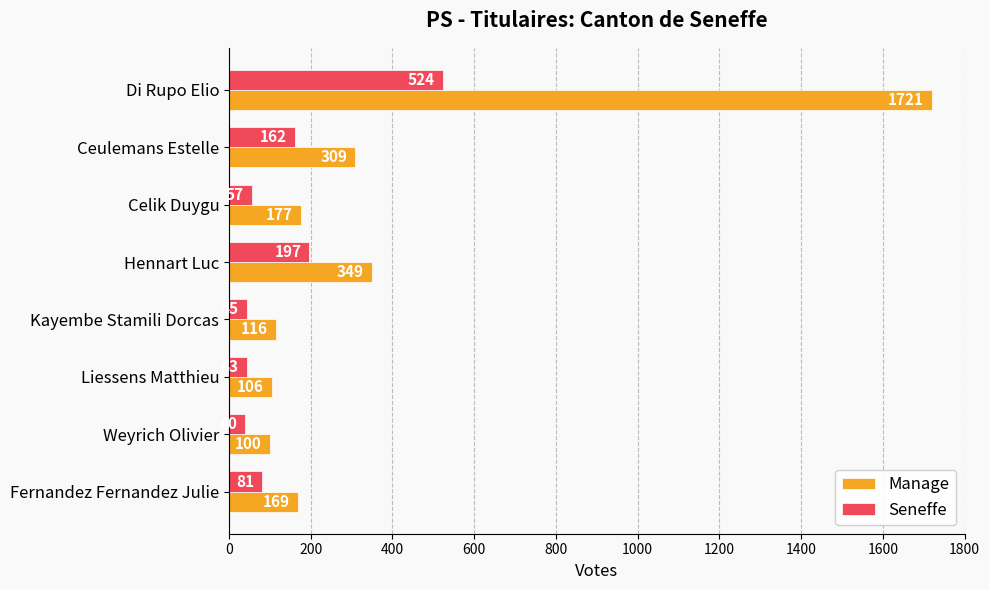

What is the spread (max minus min) of values at Hennart Luc?

152